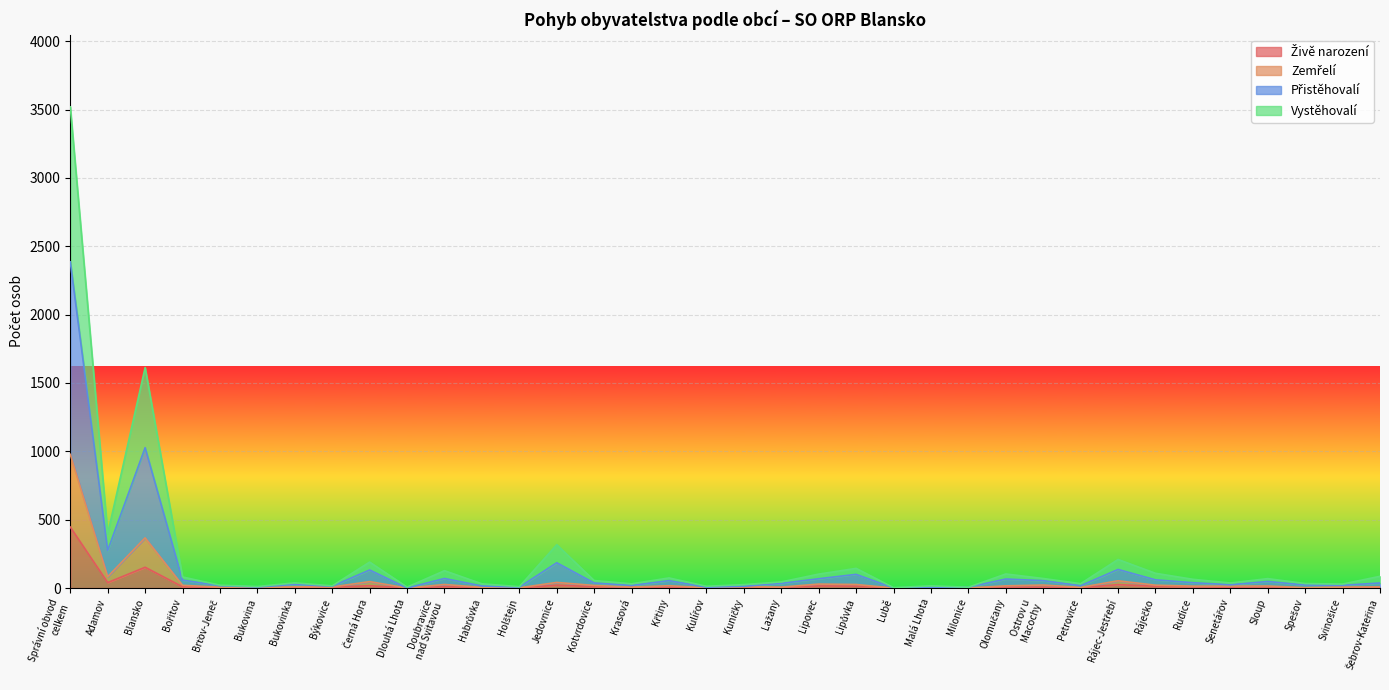

What is the difference between the second highest and second lowest values in the Zemřelí series?

367